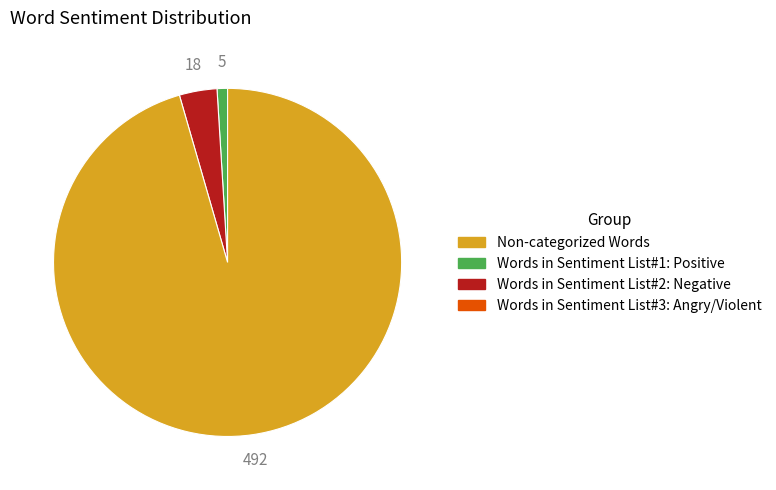

Is there any slice that represents more than half of the pie?

Yes